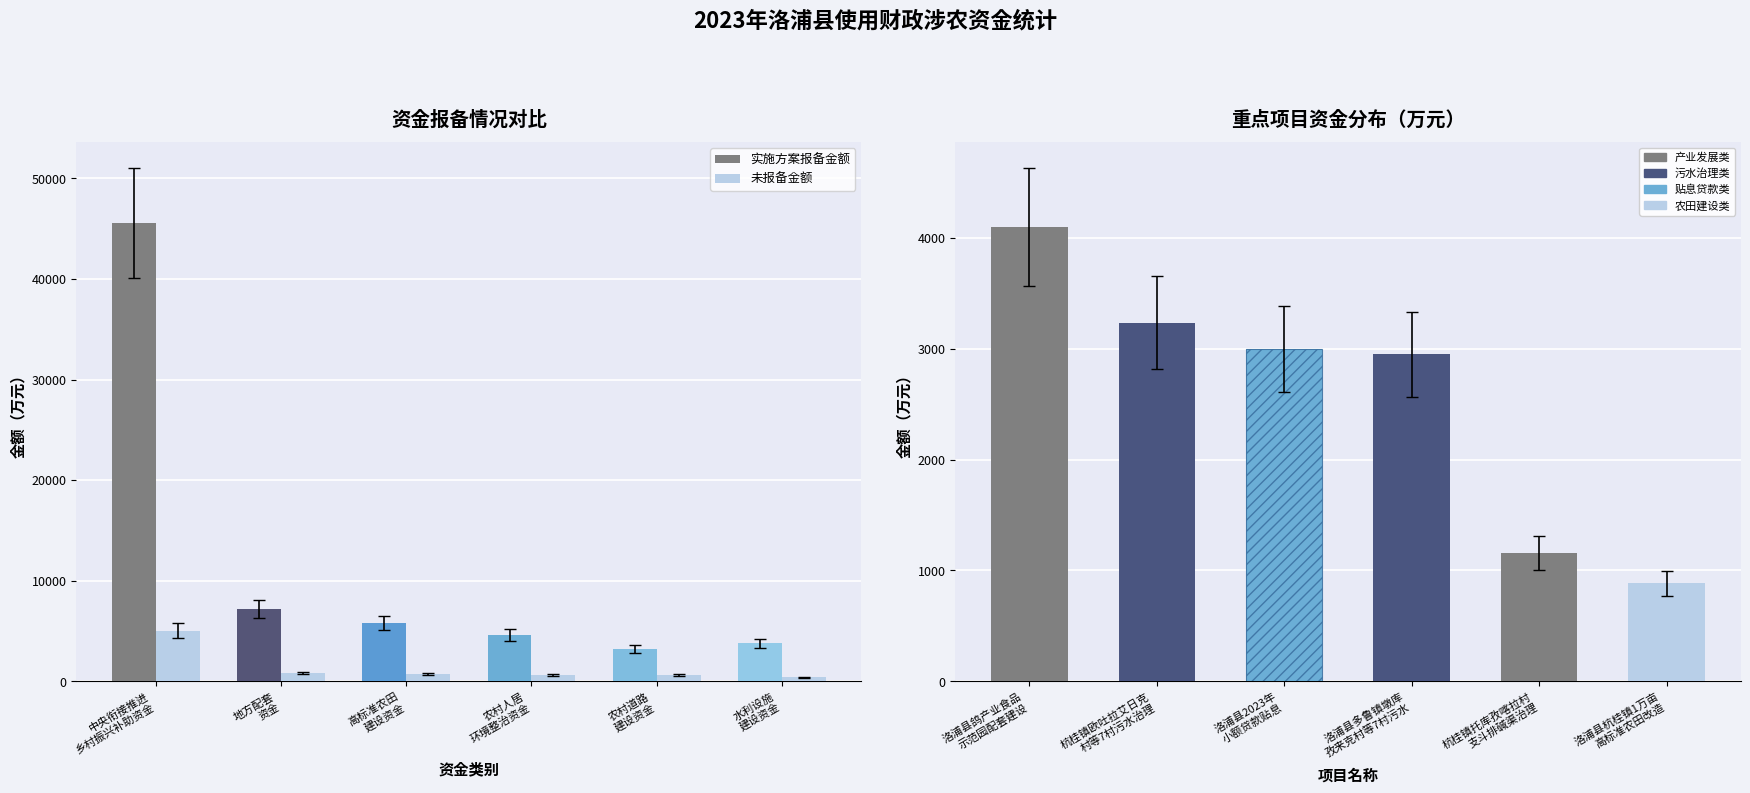

True or false: 未报备金额 has a value of 600.0 at 农村道路
建设资金.

True